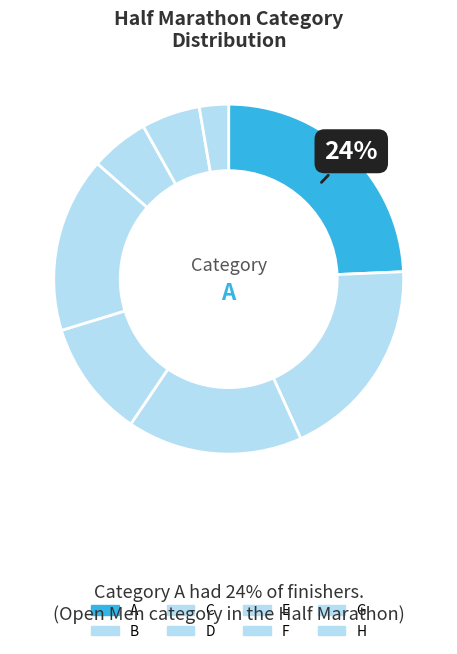

Is there a majority slice in this chart?

No